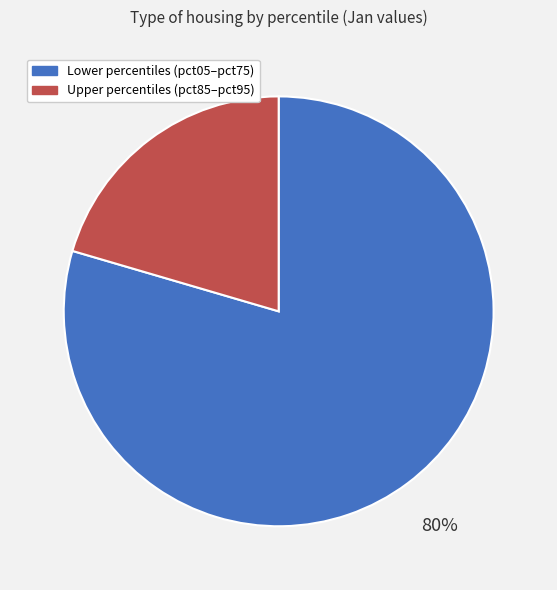

What percentage is the Upper percentiles (pct85–pct95) slice, to the nearest percent?

20%